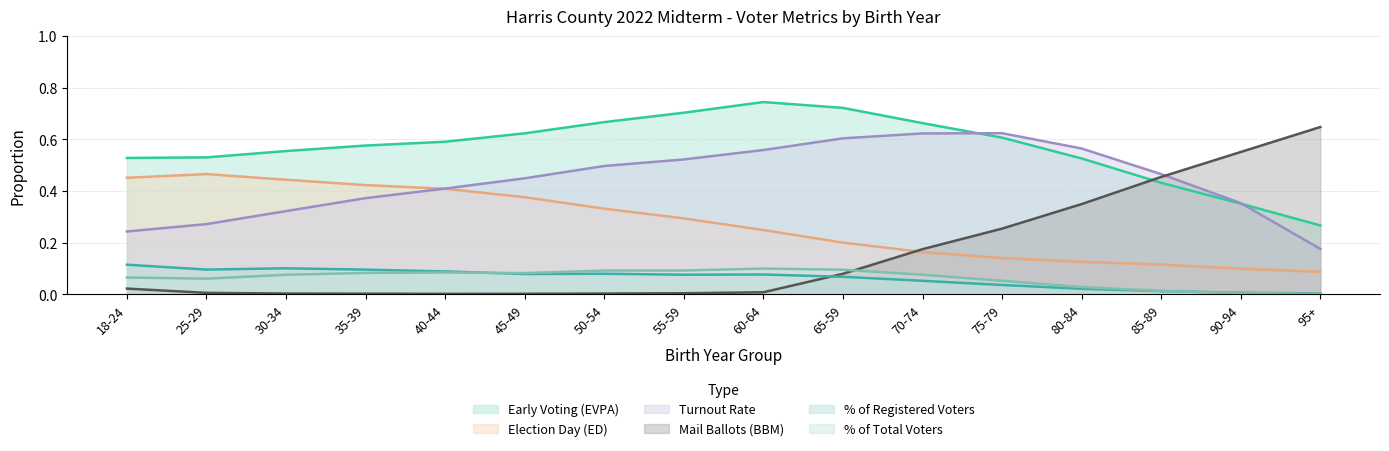

How many data points does each series have?

16